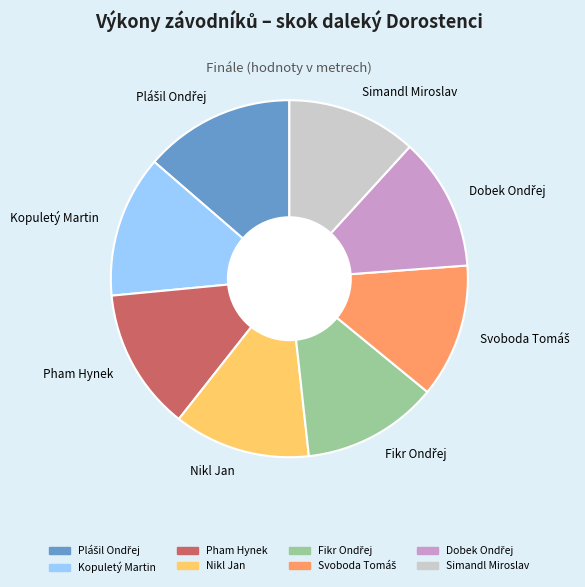

What is the ratio of the value at Nikl Jan to the value at Pham Hynek?

1.0